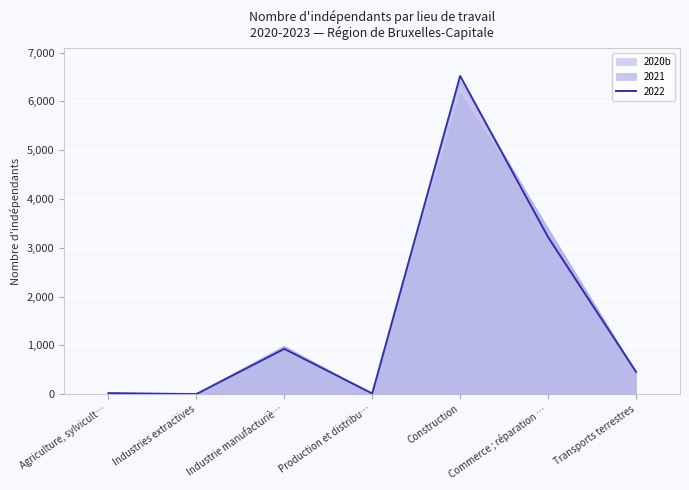

What is the value of the 2022 point at the 4th from the left?

12